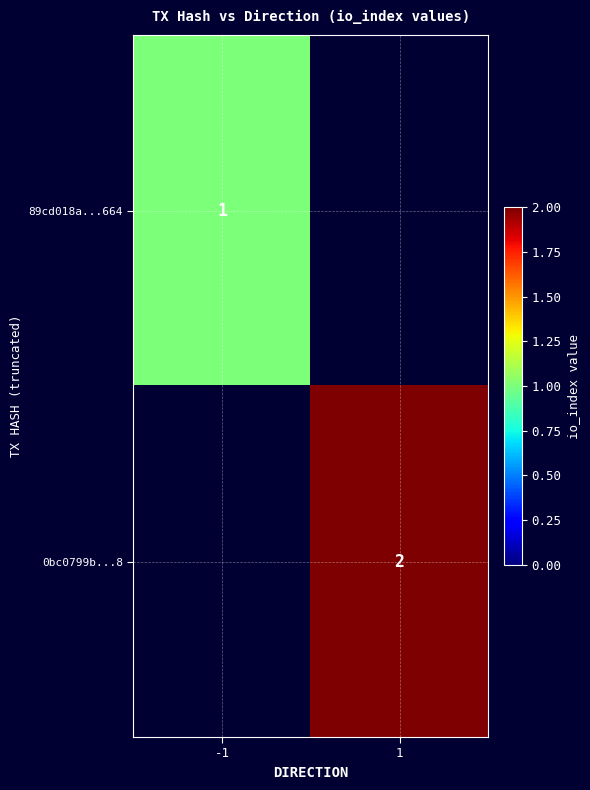

The 0bc0799b...8 series shows 3 at 1. True or false?

False